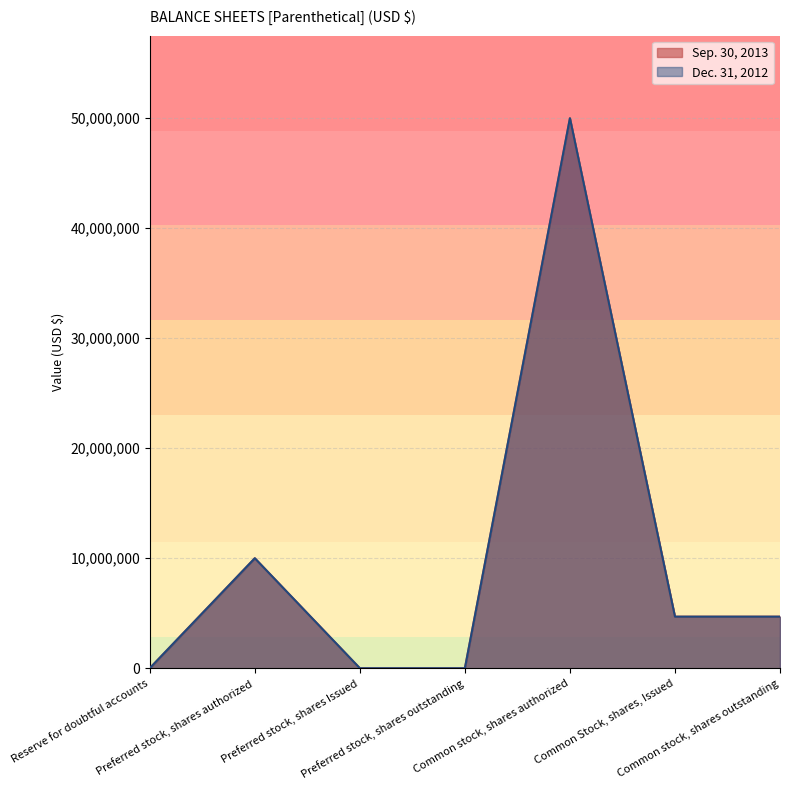

Reading left to right, transcribe all the data shown in this chart.

Sep. 30, 2013: 4000	10000000	0	0	50000000	4688085	4688085
Dec. 31, 2012: 4000	10000000	0	0	50000000	4688085	4688085